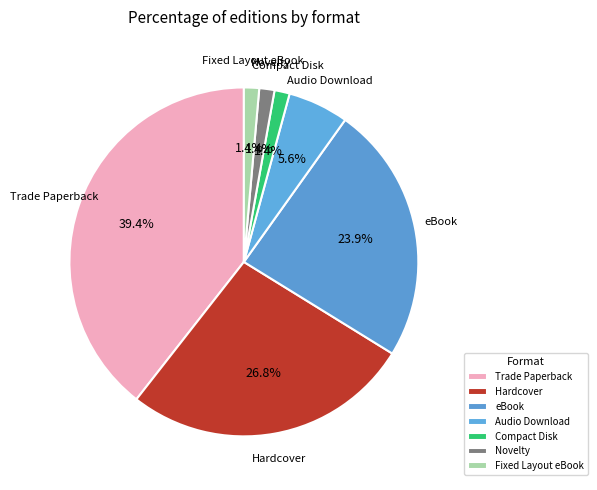

To the nearest percent, what portion does Audio Download represent?

6%